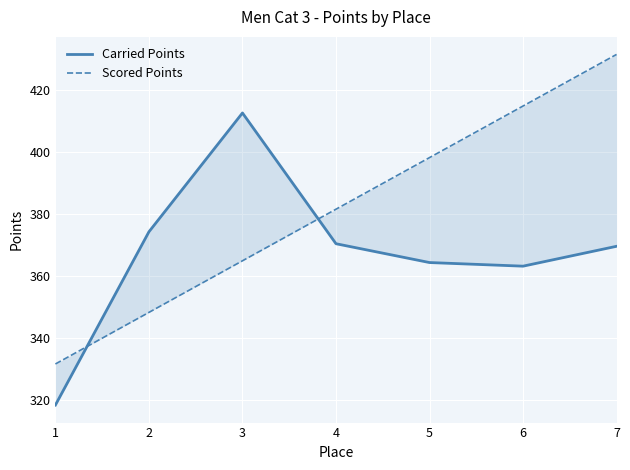

What is the lowest value of the Scored Points series?

331.5